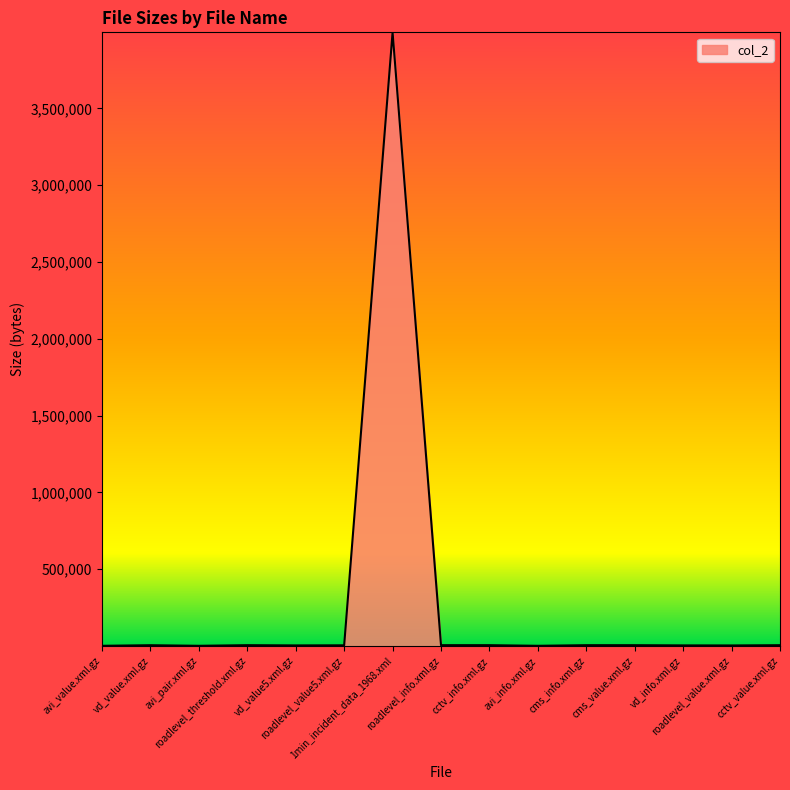

Approximately how many times larger is the value at roadlevel_info.xml.gz compared to vd_info.xml.gz?

1.4